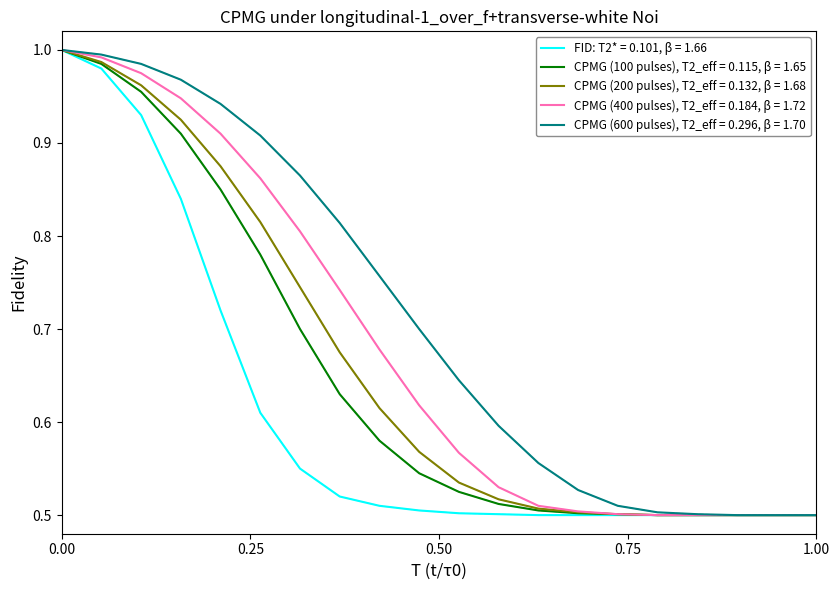

Which series has the largest total across all categories?

CPMG (600 pulses), T2_eff = 0.296, β = 1.70